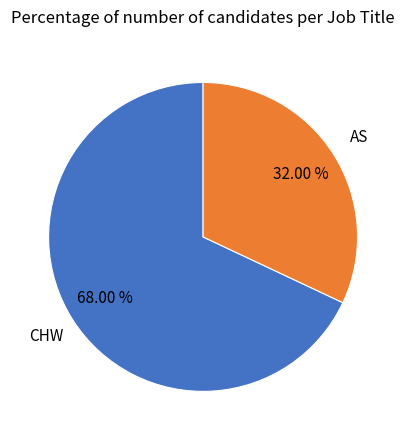

Is there a majority slice in this chart?

Yes